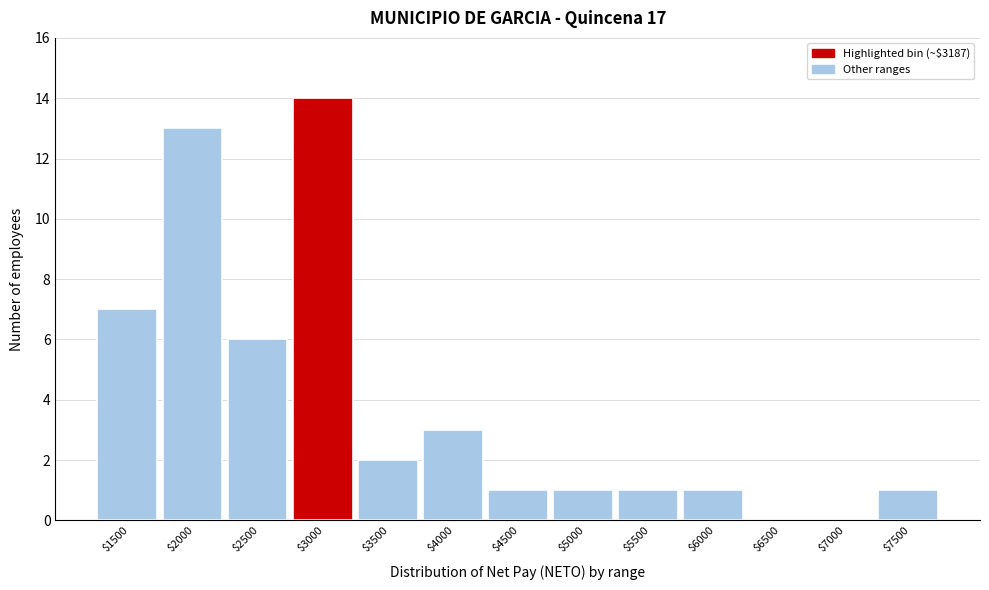

What is the sum of all values?

50